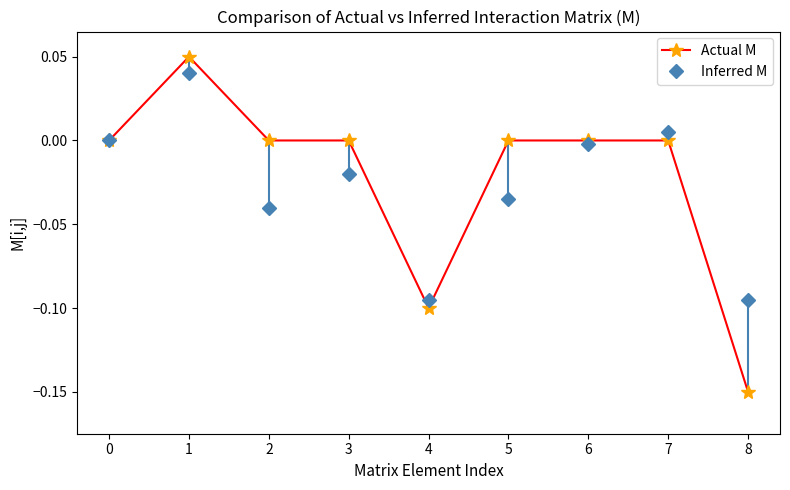

True or false: Inferred M has a value of 0.0 at 0.

True